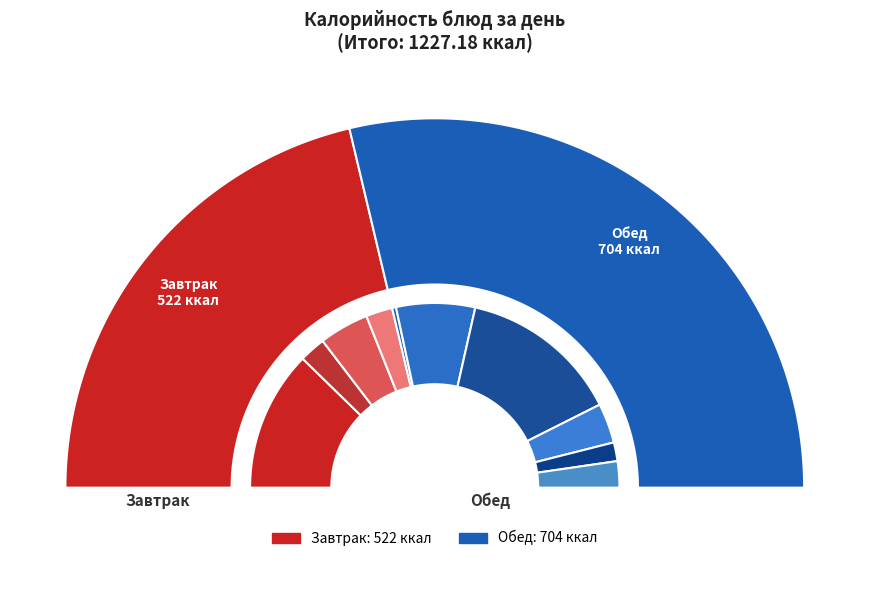

Which slice is the smallest?

Завтрак